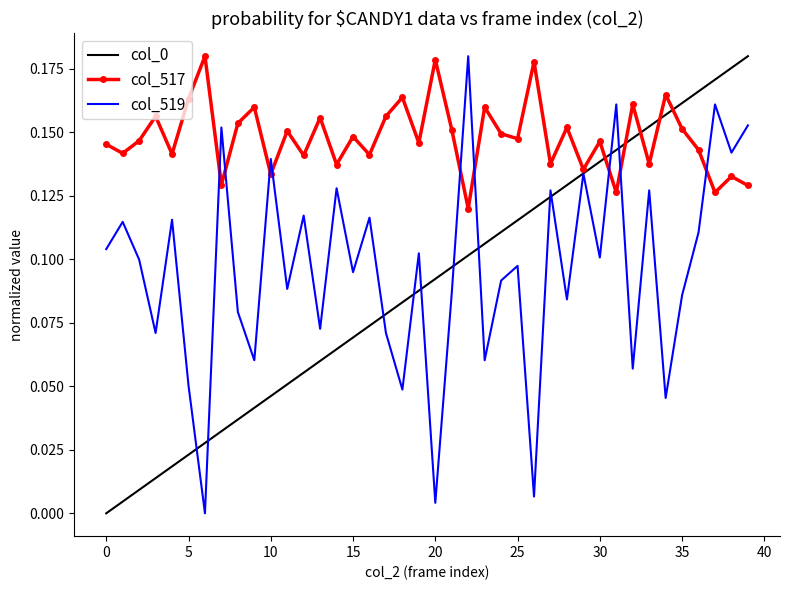

Which series has the largest total across all categories?

col_517